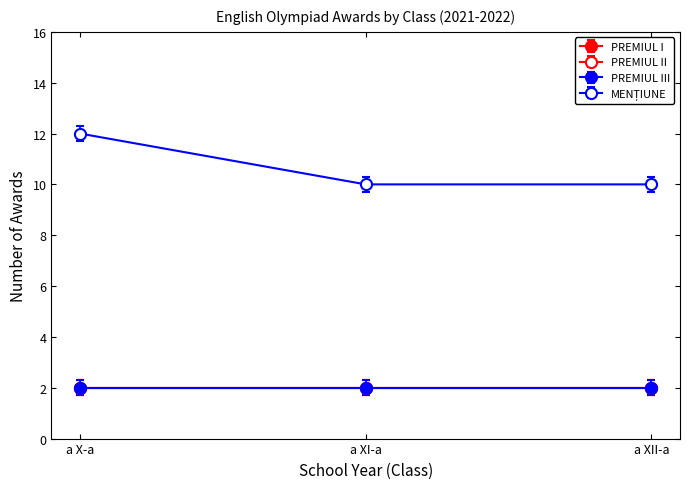

What is the total value across all series at a X-a?

18